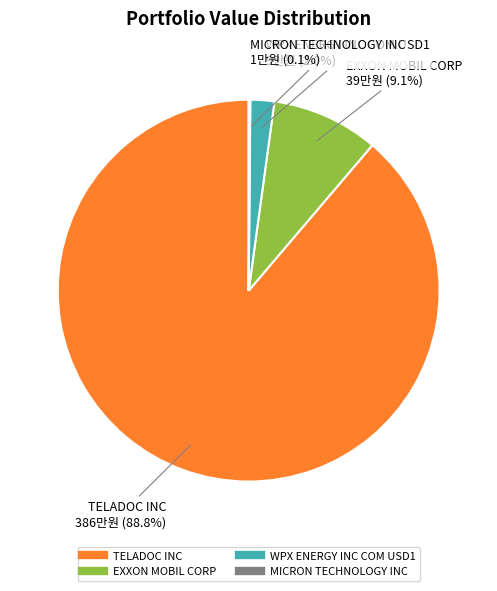

What is the largest slice in the pie chart?

TELADOC INC